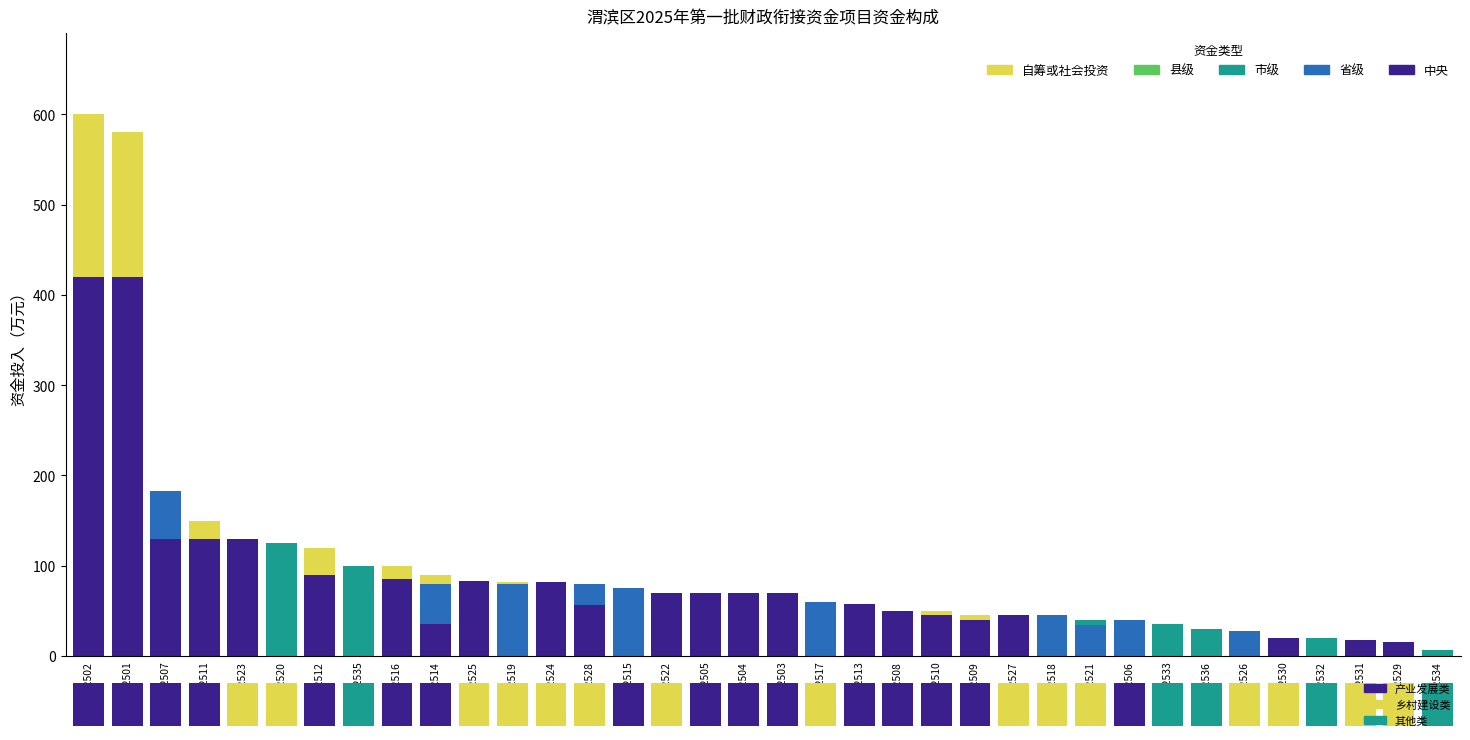

List the series in order of their peak value, lowest first.

县级, 省级, 市级, 自筹或社会投资, 中央